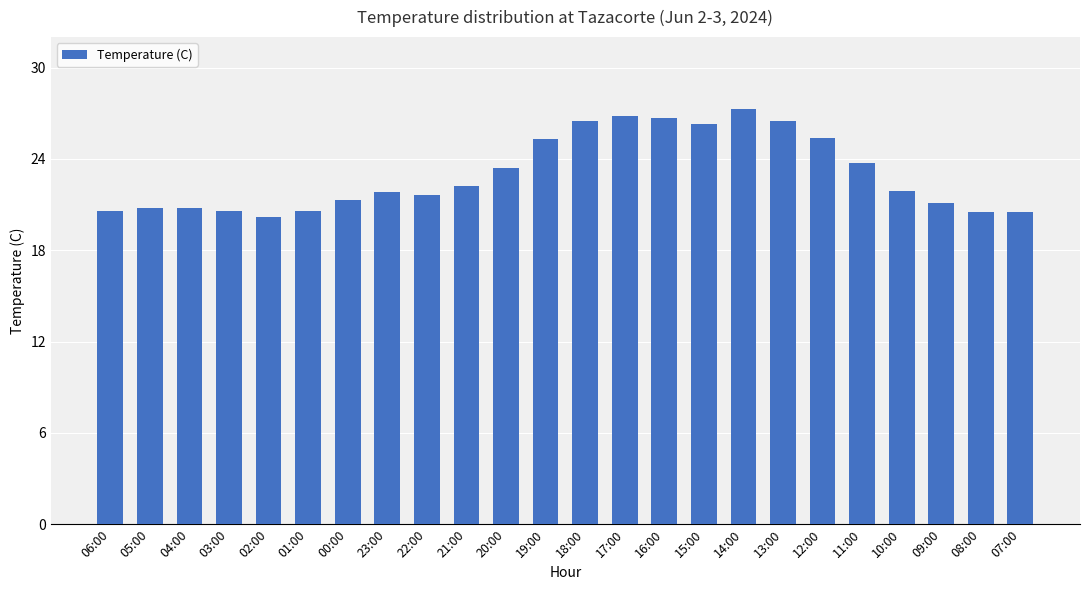

What is the difference between the maximum and minimum values?

7.1